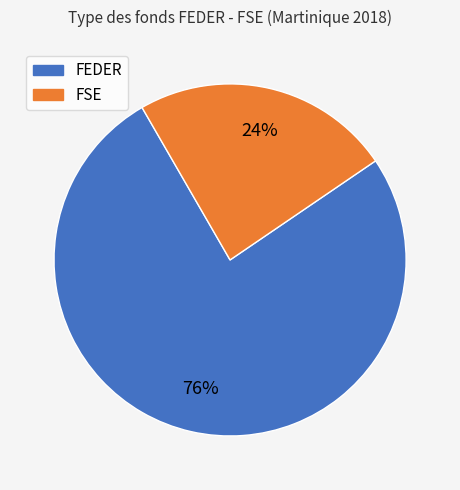

The FSE slice represents 24% of the pie. True or false?

True